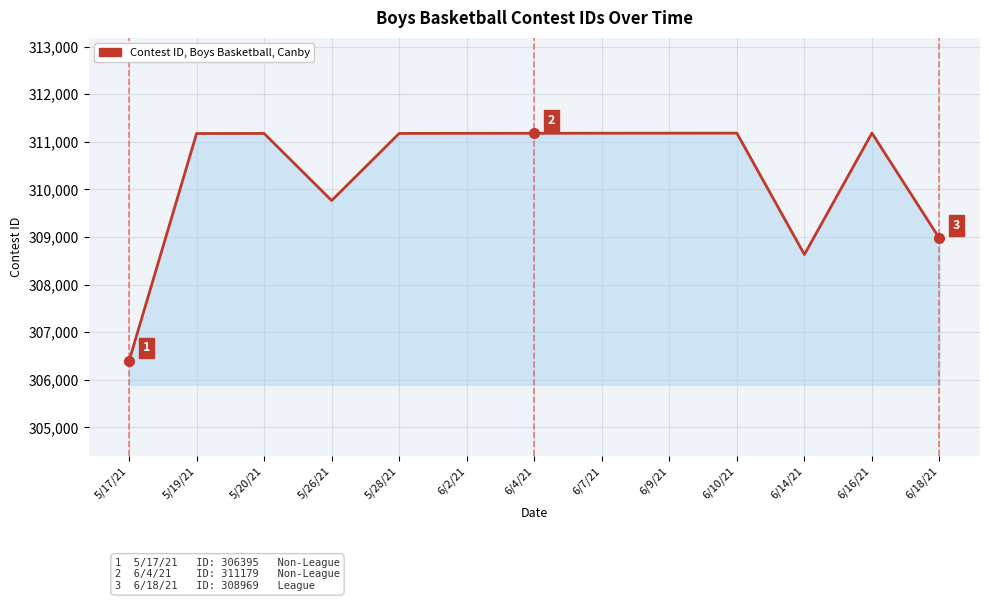

What is the ratio of the value at 5/19/21 to the value at 6/18/21?

1.0